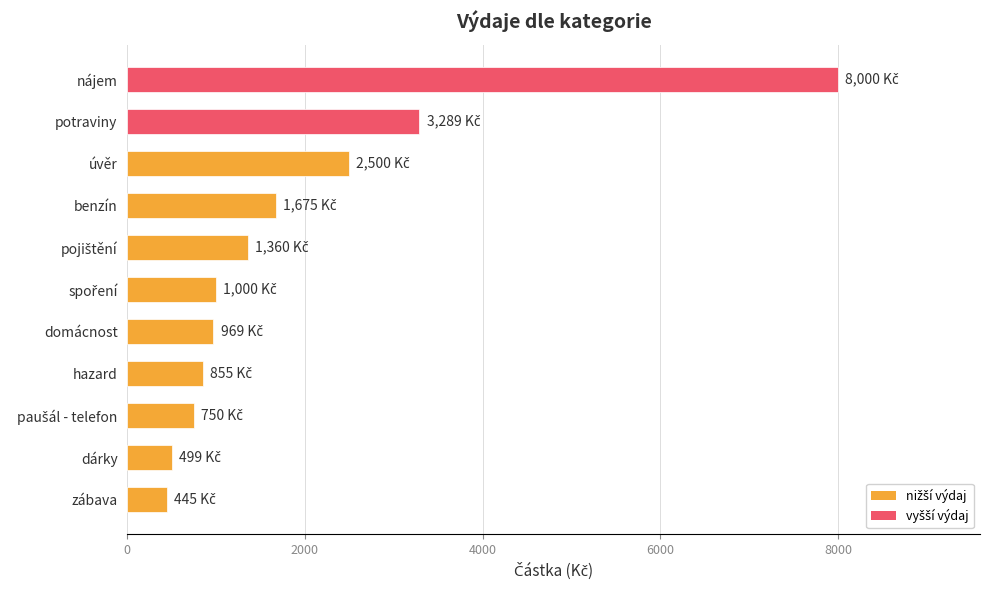

How many series are shown in this chart?

1